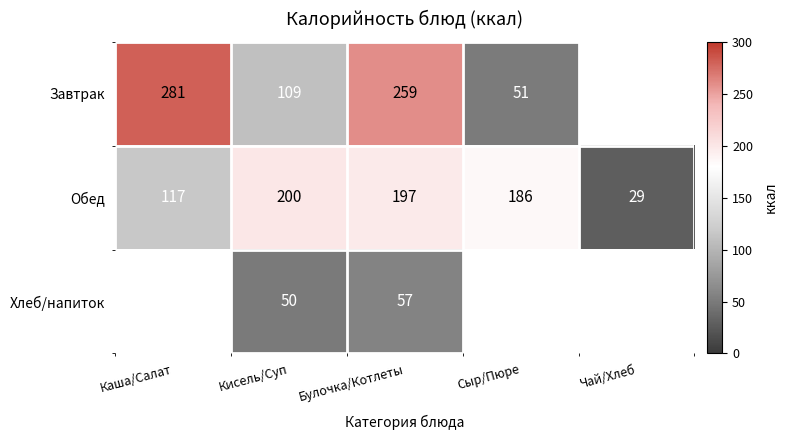

What is the sum of the Обед values at Каша/Салат and Сыр/Пюре?

303